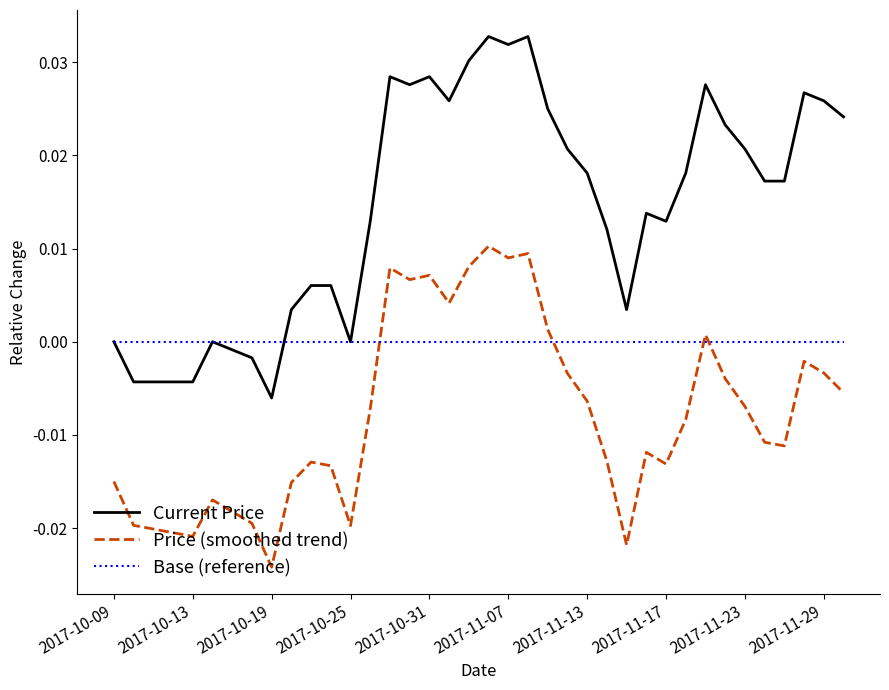

True or false: Current Price and Price (smoothed trend) cross at least once.

False